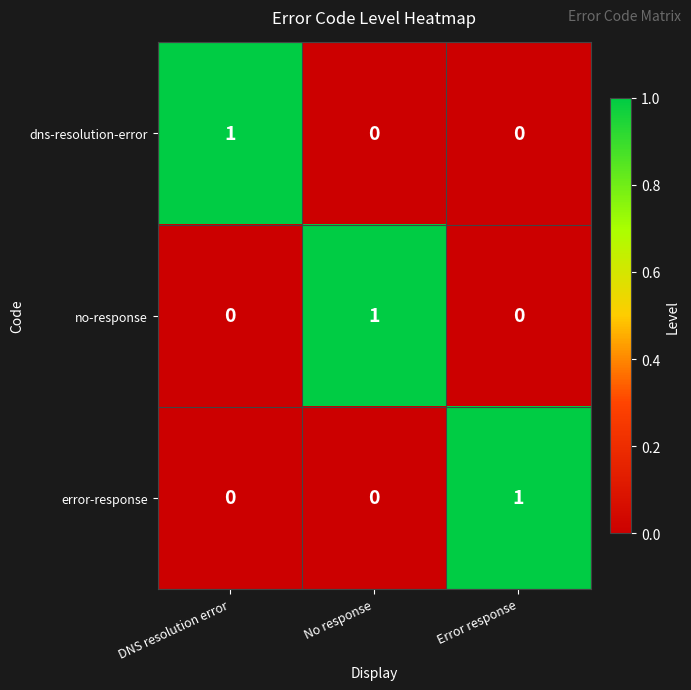

Which category has the highest value in the dns-resolution-error series?

DNS resolution error